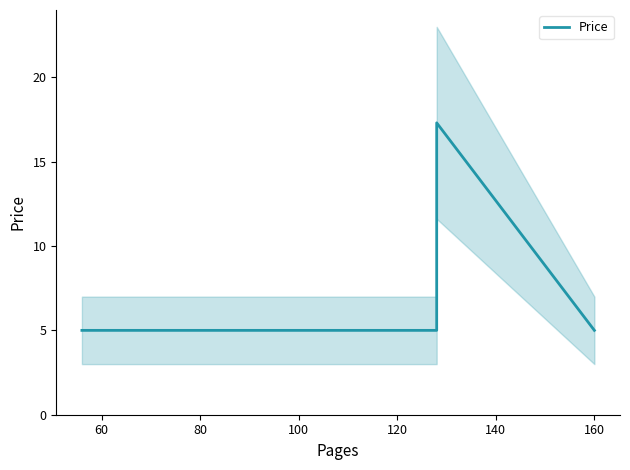

How many lines are shown in the chart?

1